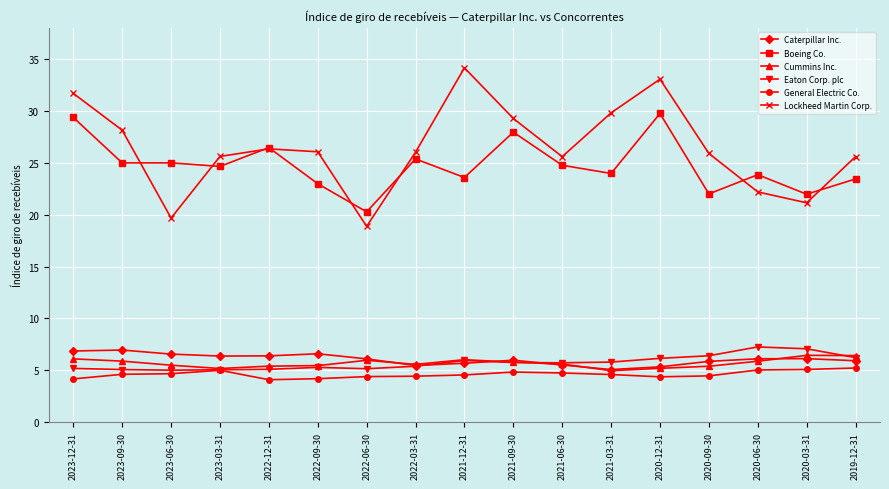

Which series has the widest spread of values?

Lockheed Martin Corp.